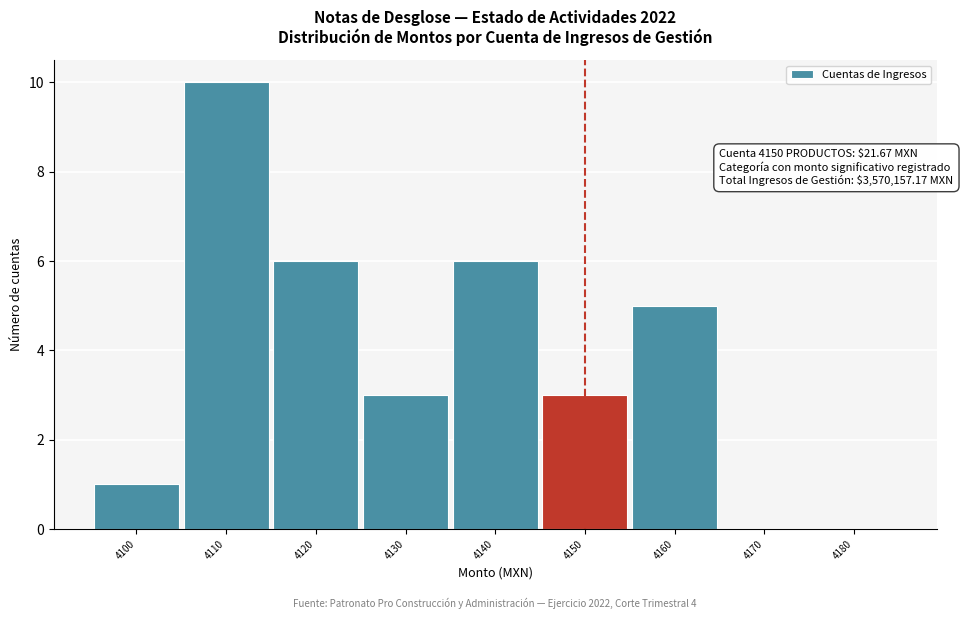

Reading left to right, transcribe all the data shown in this chart.

4100=1	4110=10	4120=6	4130=3	4140=6	4150=3	4160=5	4170=0	4180=0